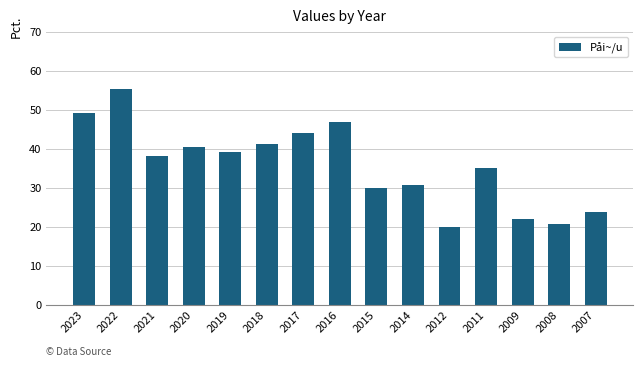

What is the change in value from 2020 to 2011?

-5.4